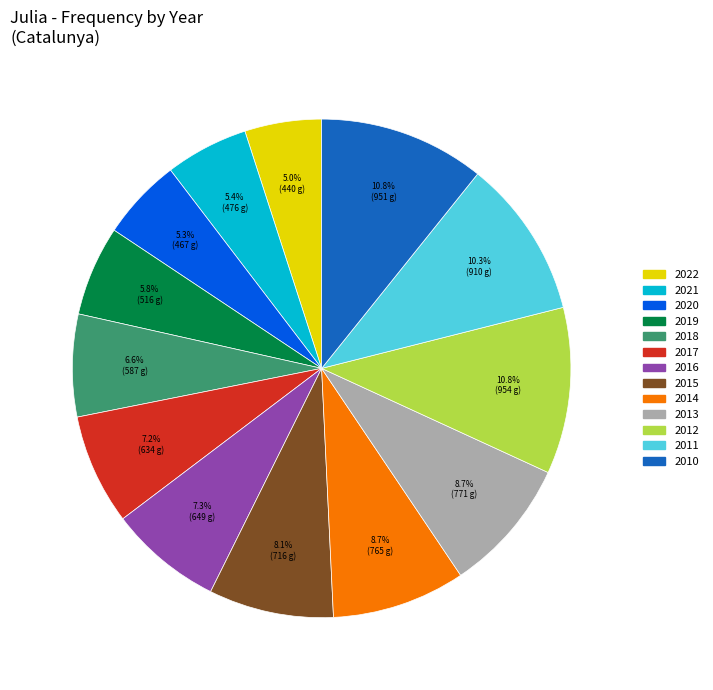

The 2018 slice represents 7% of the pie. True or false?

True